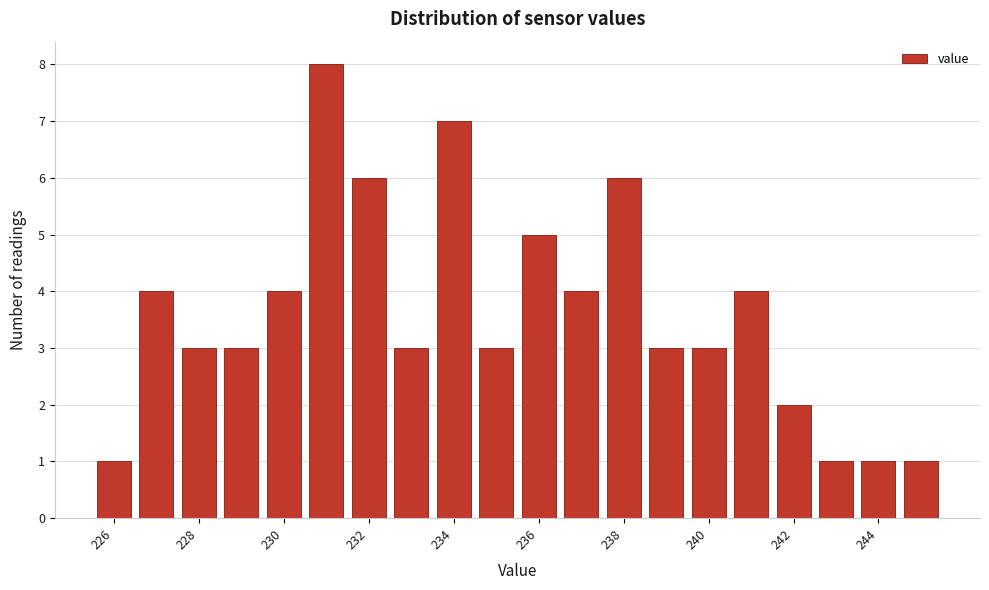

Over which range of the x-axis is the bar tallest?

230.5 to 231.5